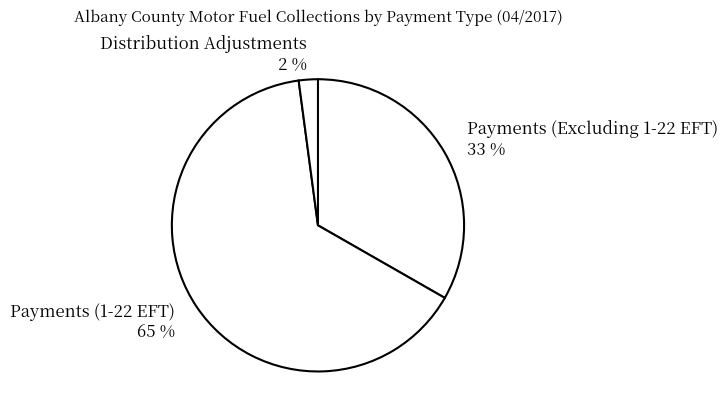

Count the number of slices in the pie.

3